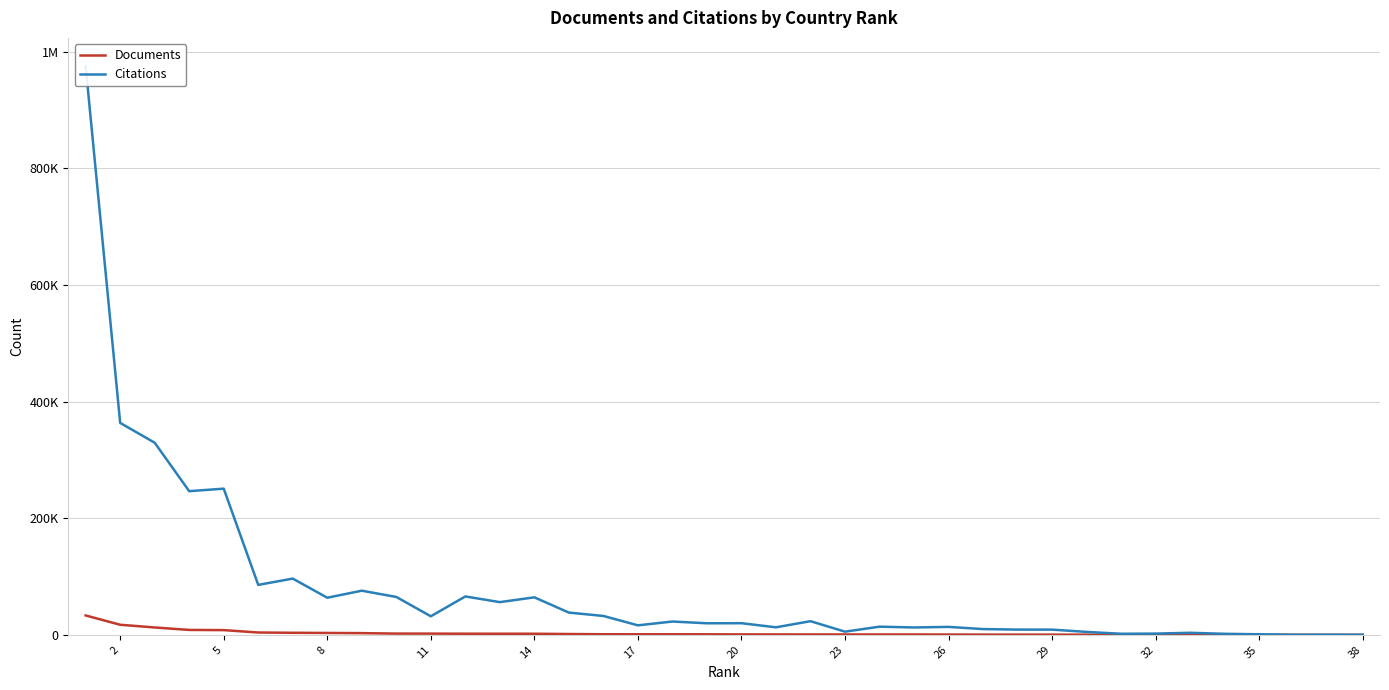

What are all the series names shown in the legend?

Documents, Citations